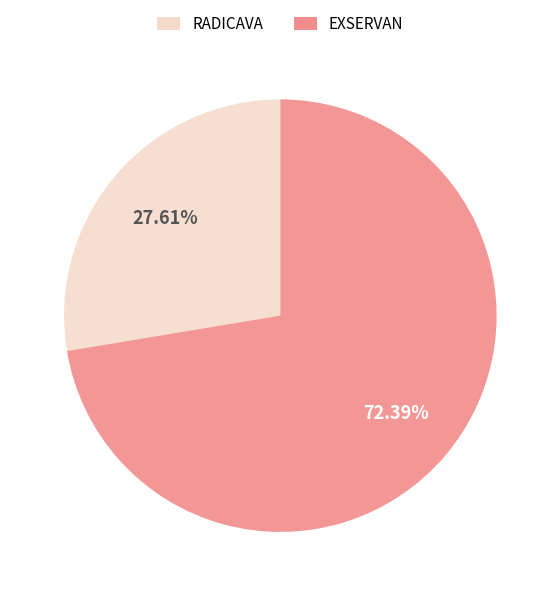

What is the ratio of the value at RADICAVA to the value at EXSERVAN?

0.4